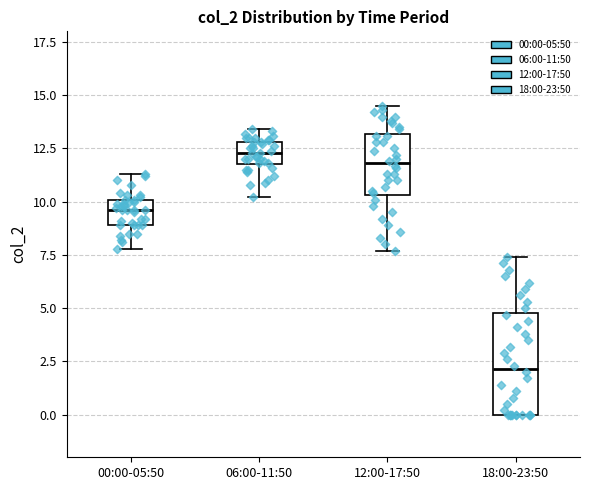

Reading left to right, read every box against the y-axis: the position of its median line, the range the box covers, and the ends of its whiskers. The values are not printed on the chart, so give them approximately, as read against the axis.

00:00-05:50: median 9.5, box 9.0 to 10.0, whiskers 8.0 to 11.5
06:00-11:50: median 12.5, box 12.0 to 13.0, whiskers 10.0 to 13.5
12:00-17:50: median 12.0, box 10.5 to 13.0, whiskers 7.5 to 14.5
18:00-23:50: median 2.0, box 0.0 to 5.0, whiskers 0.0 to 7.5